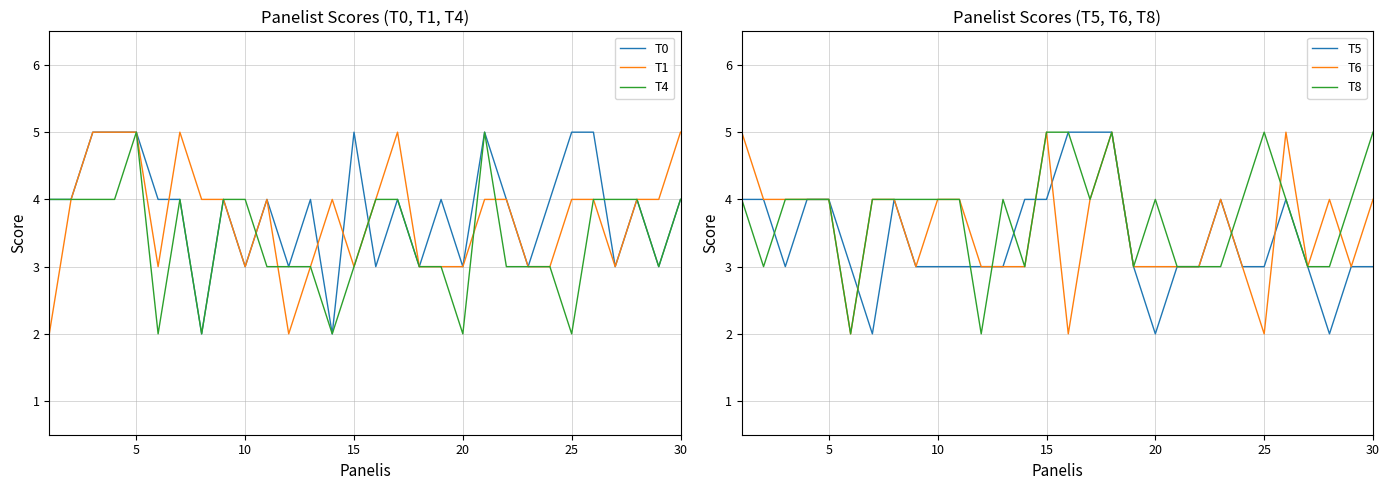

How many T5 values are between 3 and 4?

24